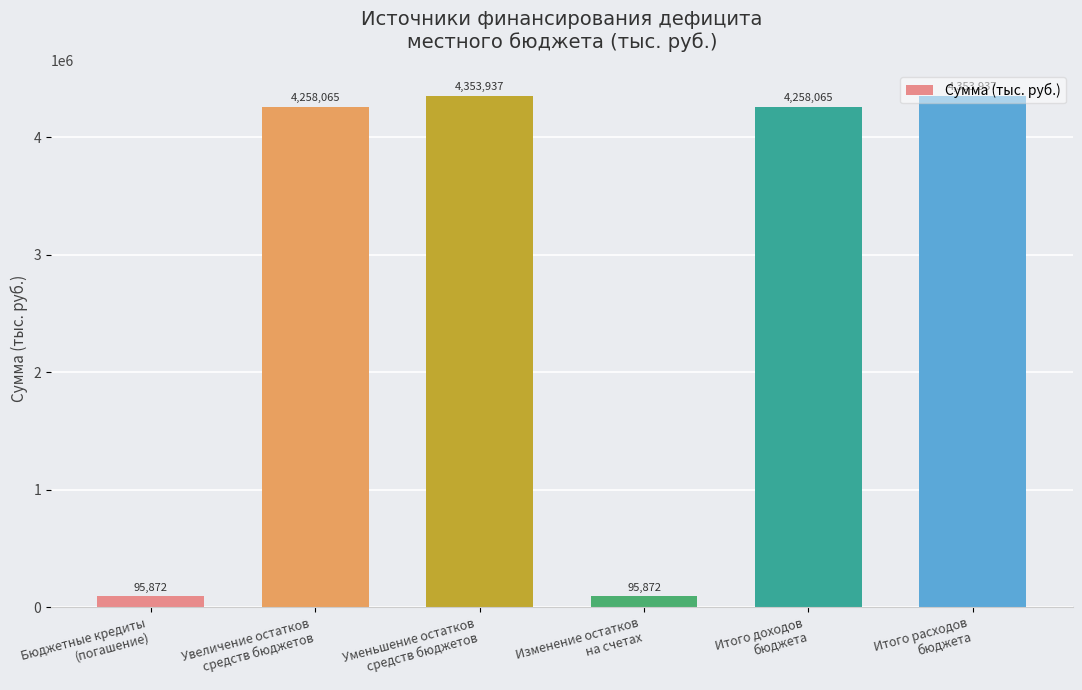

Which has a higher value, Бюджетные кредиты
(погашение) or Увеличение остатков
средств бюджетов?

Увеличение остатков
средств бюджетов